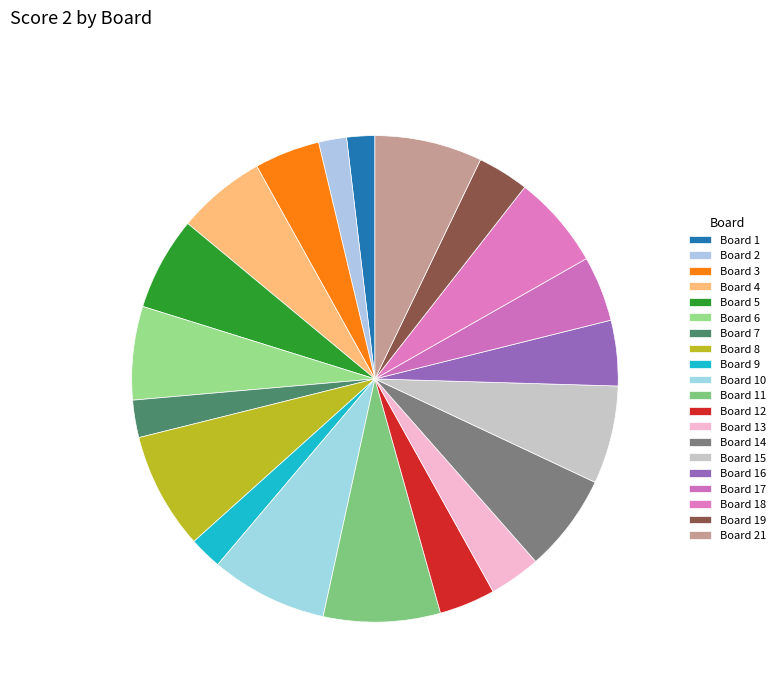

The Board 16 slice represents 1% of the pie. True or false?

False